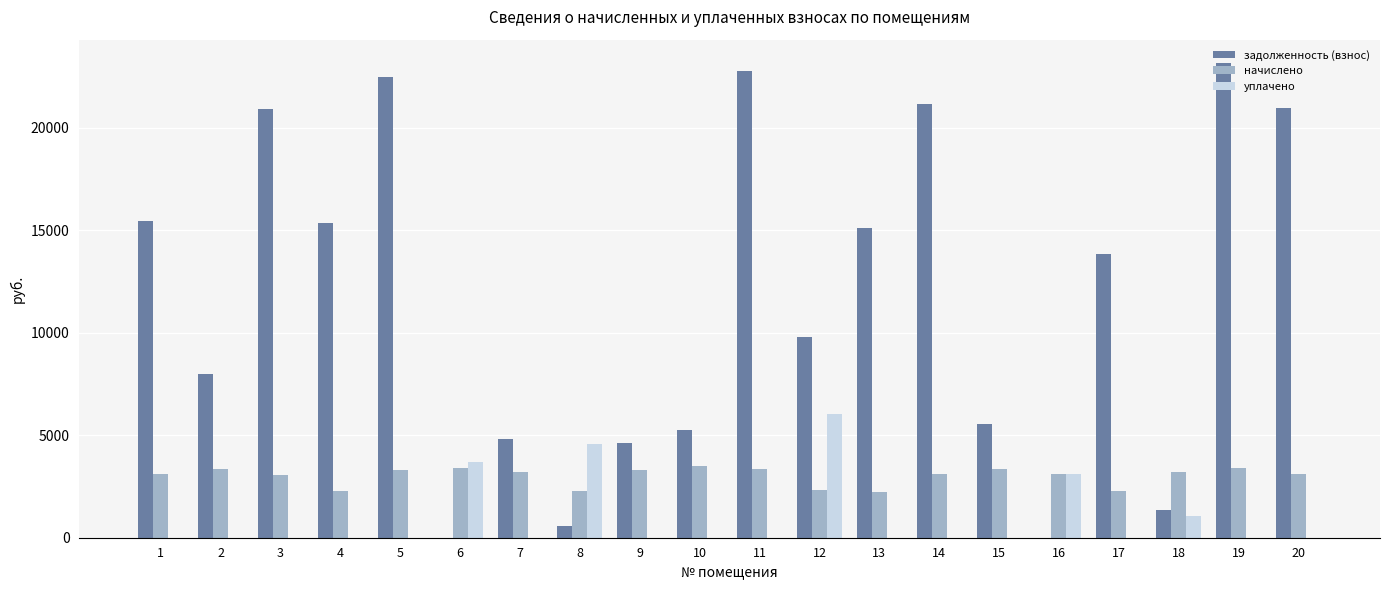

Which category has the highest value across all series?

19